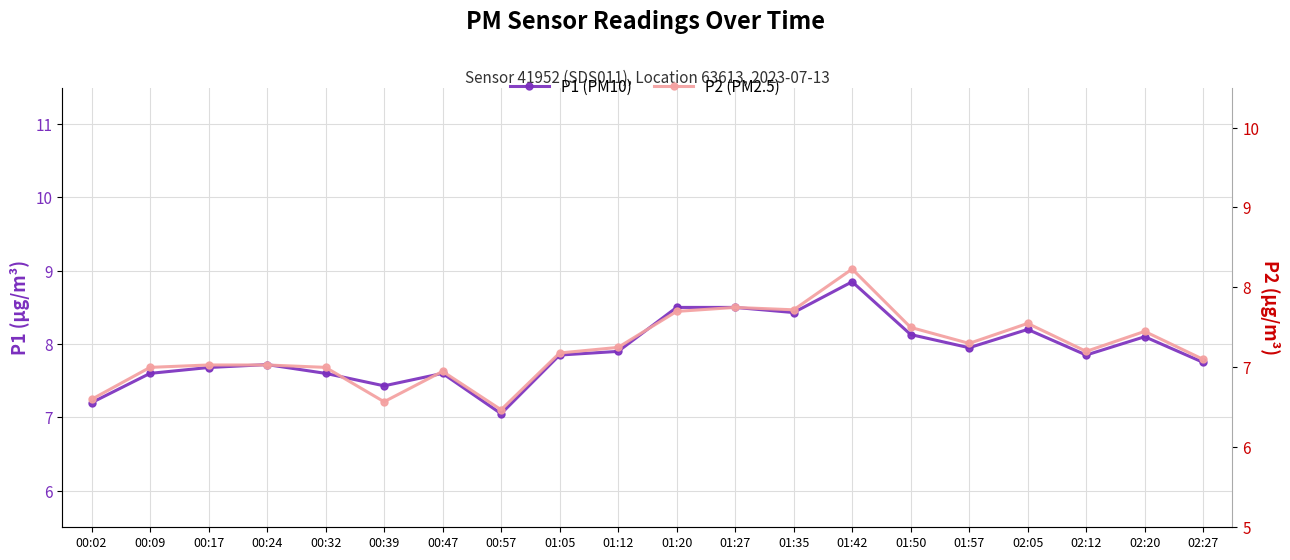

What is the approximate value of P1 (PM10) at 02:05?

8.2